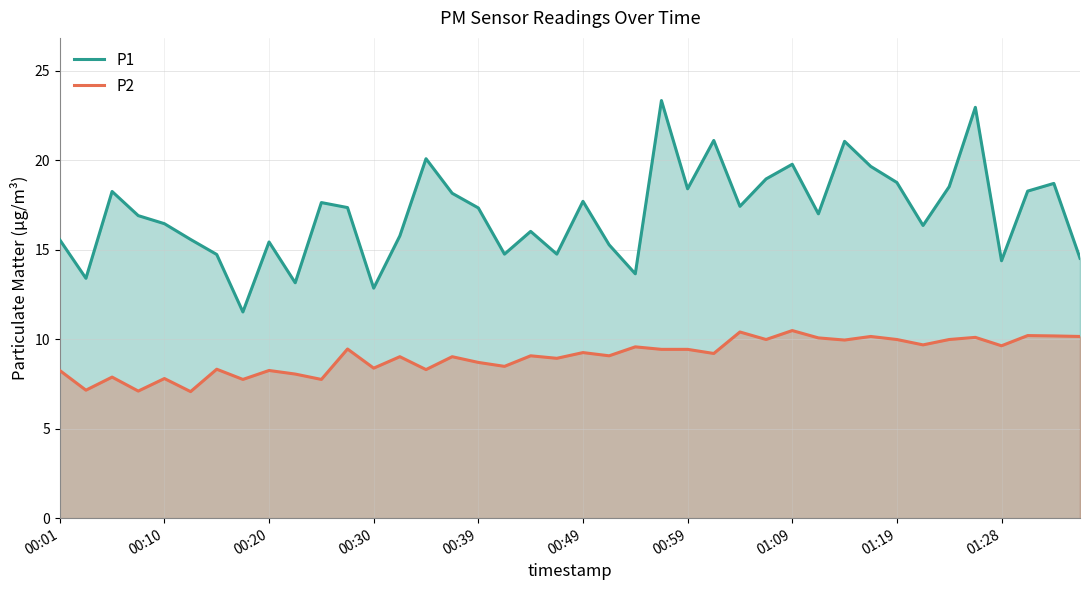

True or false: P1 has a value of 13.7 at 22.

True